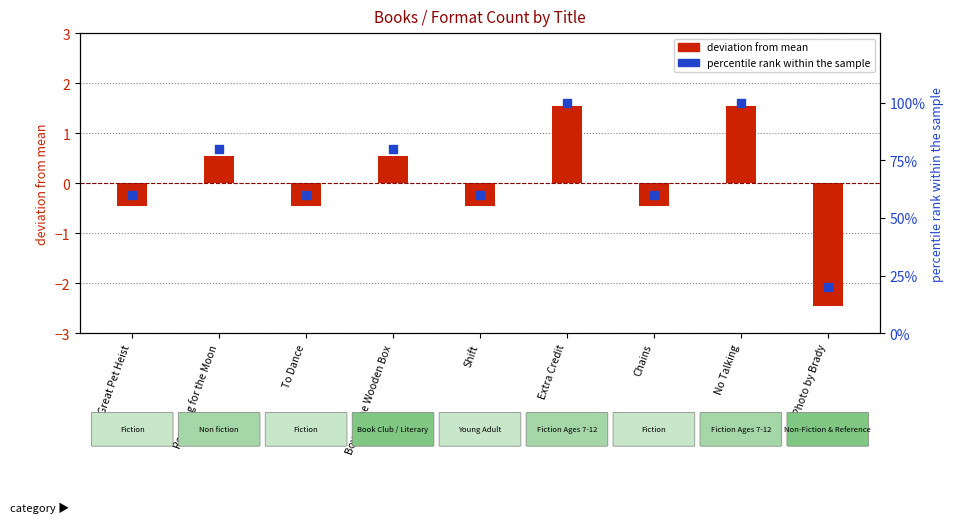

Which series has the largest total across all categories?

percentile rank within sample